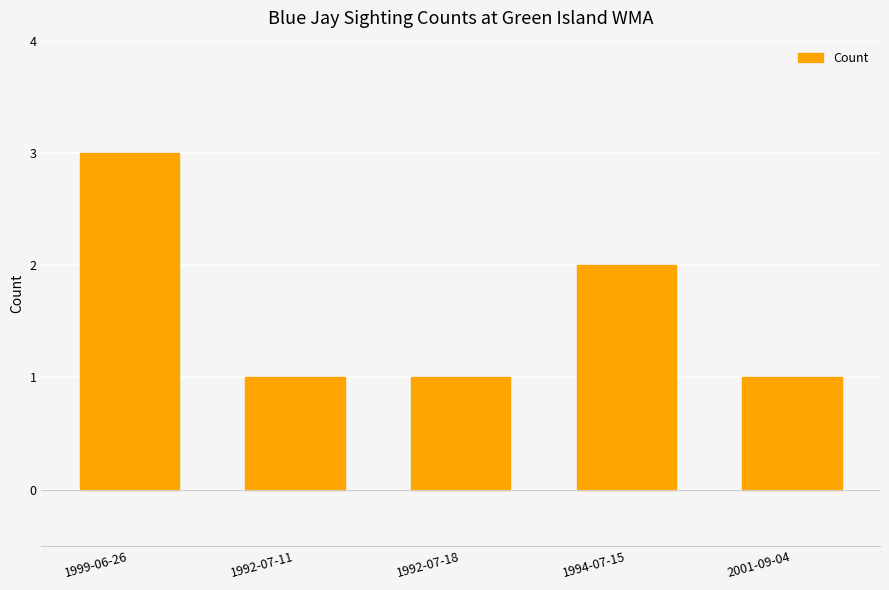

What is the label of the 2nd bar from the left?

1992-07-11